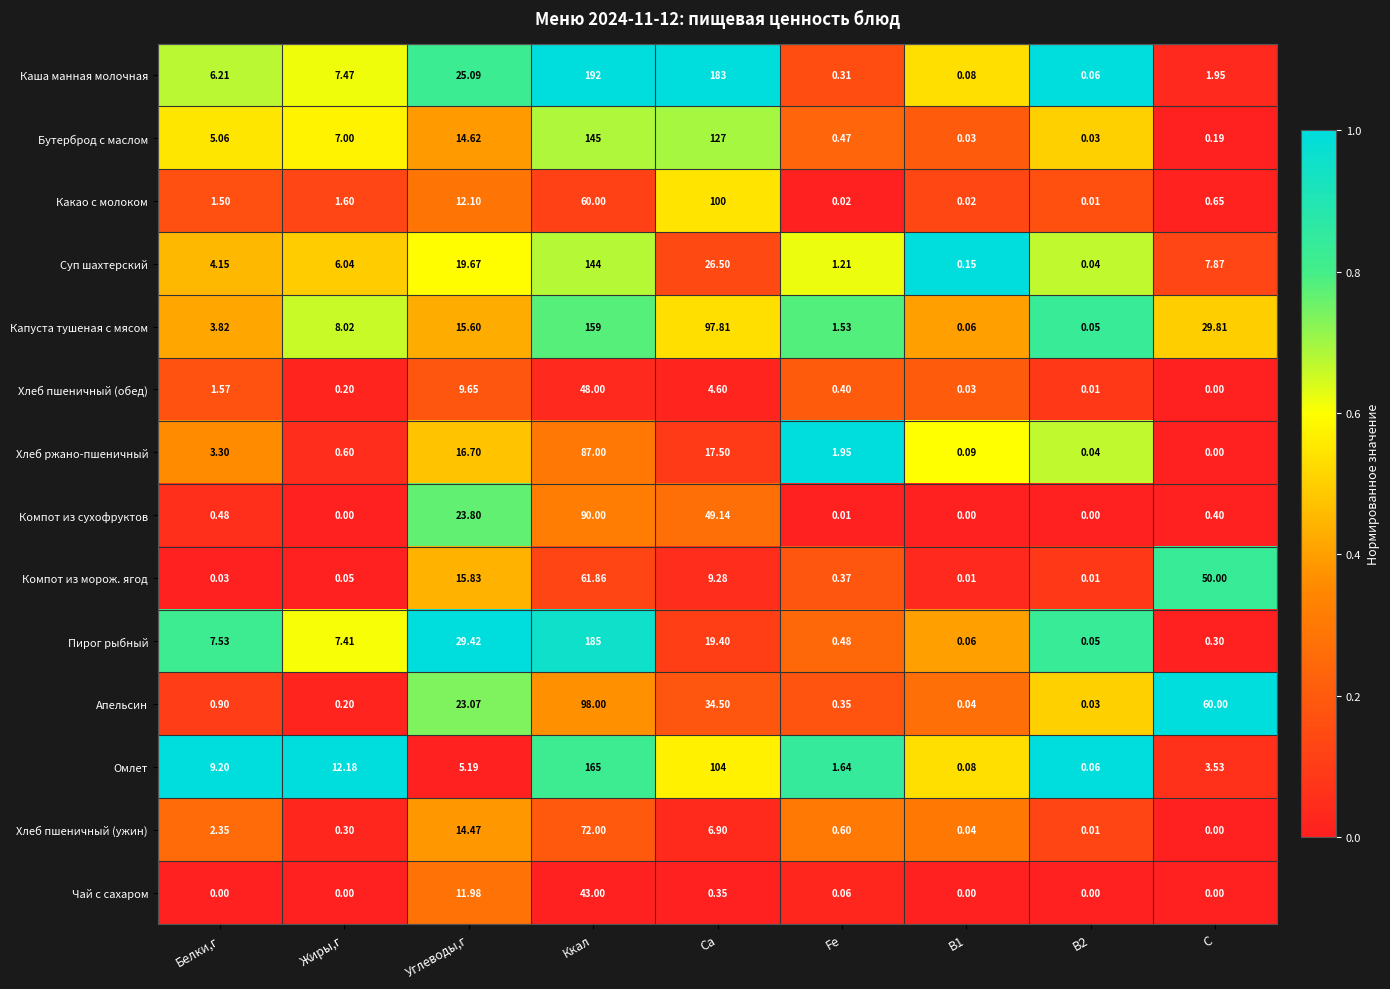

Which category has the highest value in the Хлеб пшеничный (обед) series?

Ккал